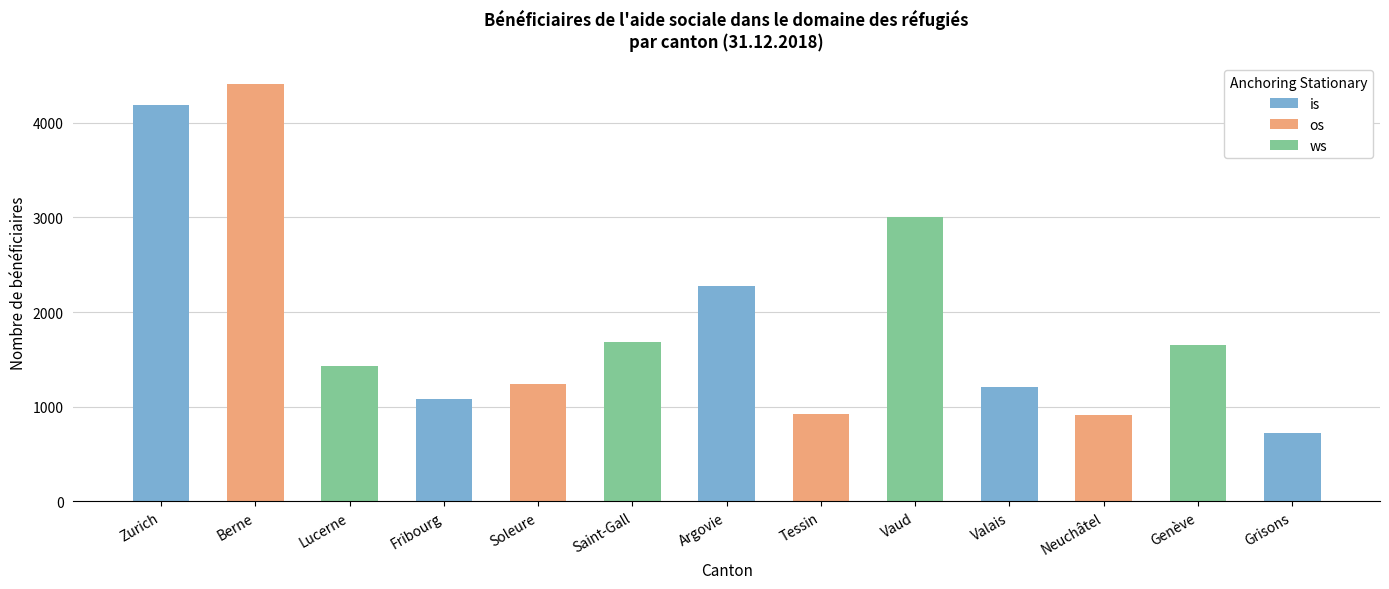

At which label is the value closest to 2567?

Argovie